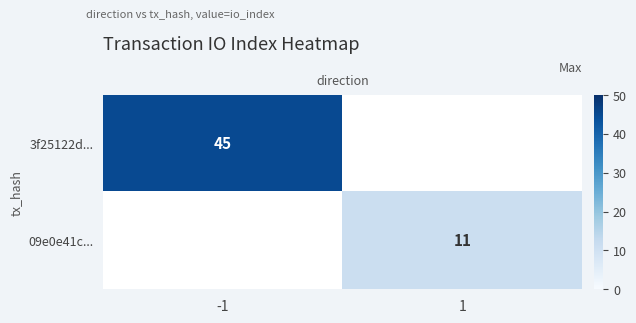

True or false: 3f25122d... has a value of 29 at -1.

False